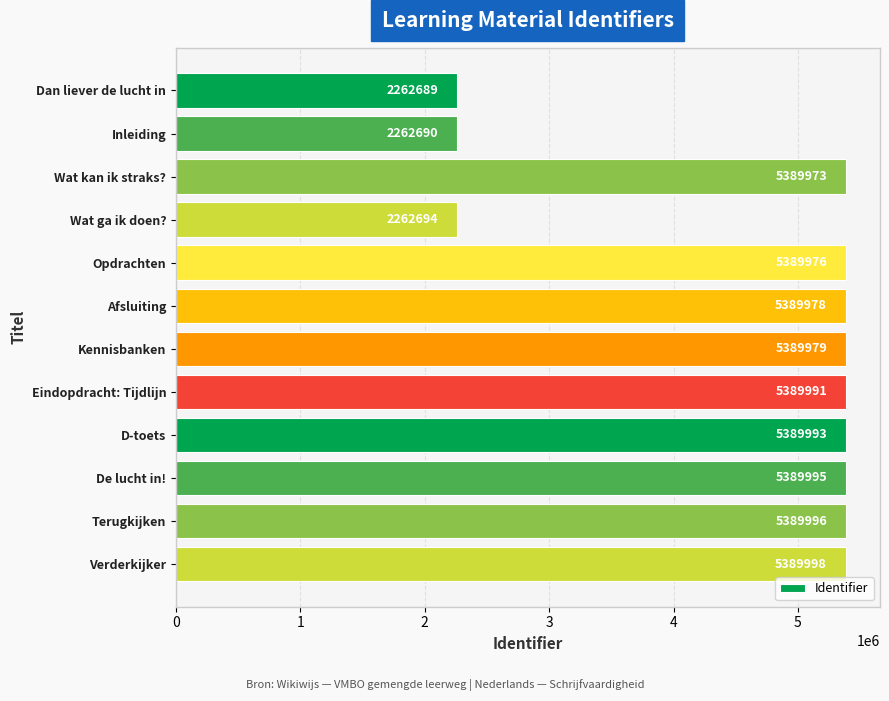

Which has a higher value, Kennisbanken or D-toets?

D-toets